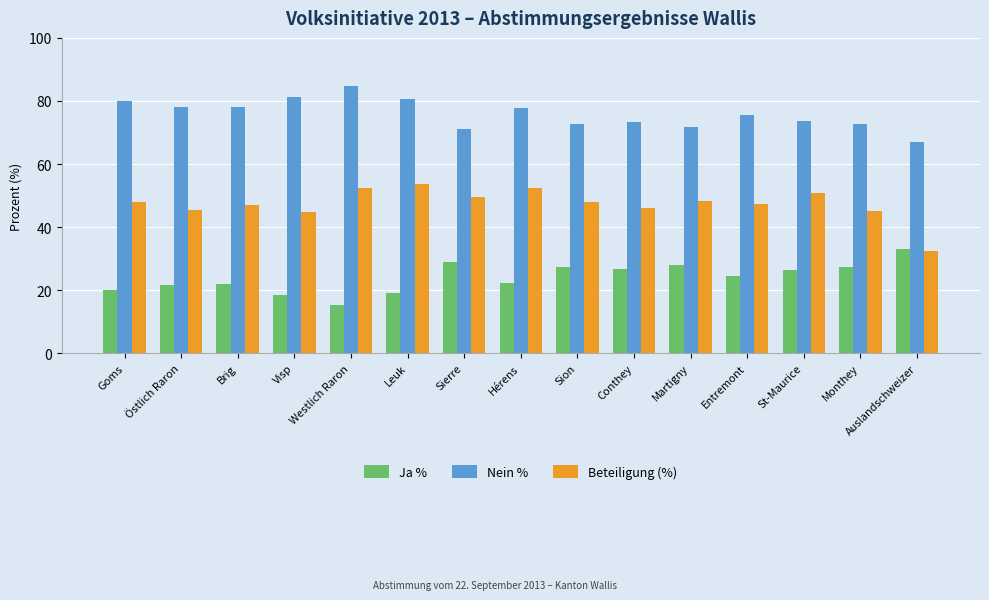

What is the total value across all series at Sion?

147.9